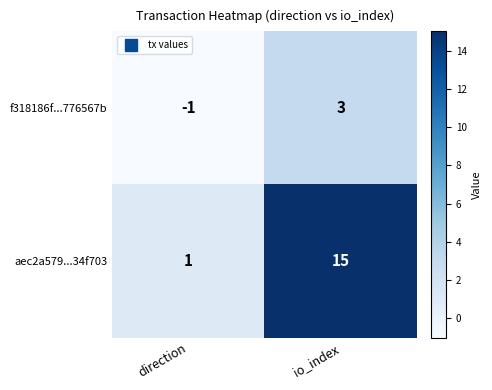

True or false: f318186f...776567b has a value of 1 at io_index.

False